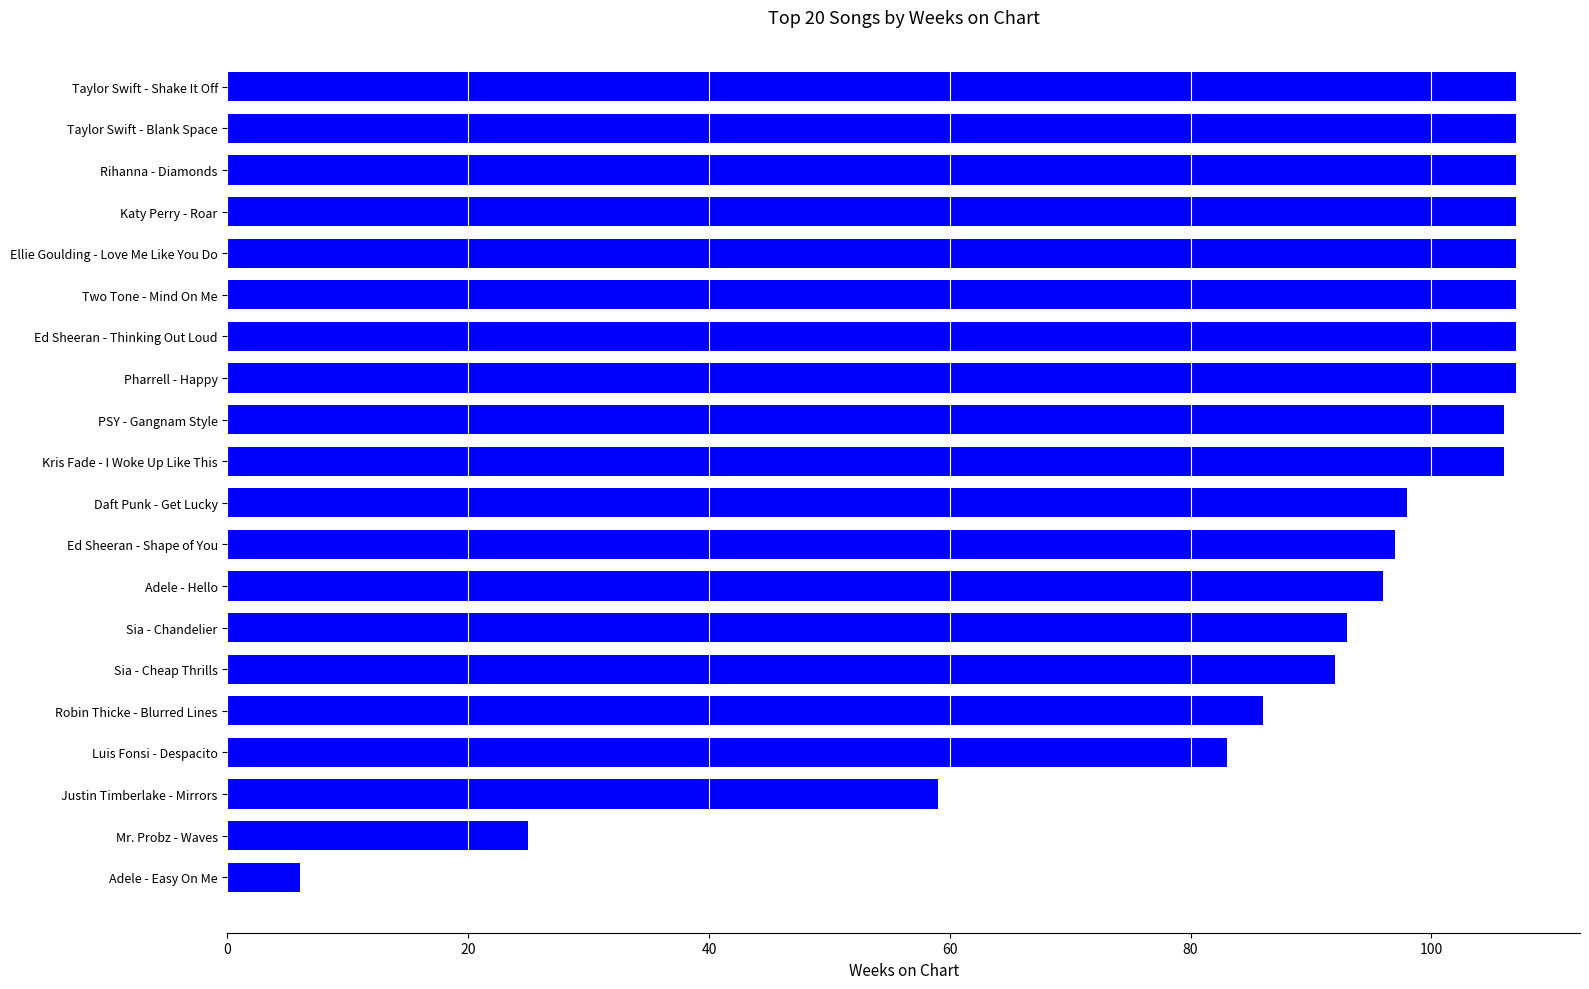

What is the sum of all values?

1803